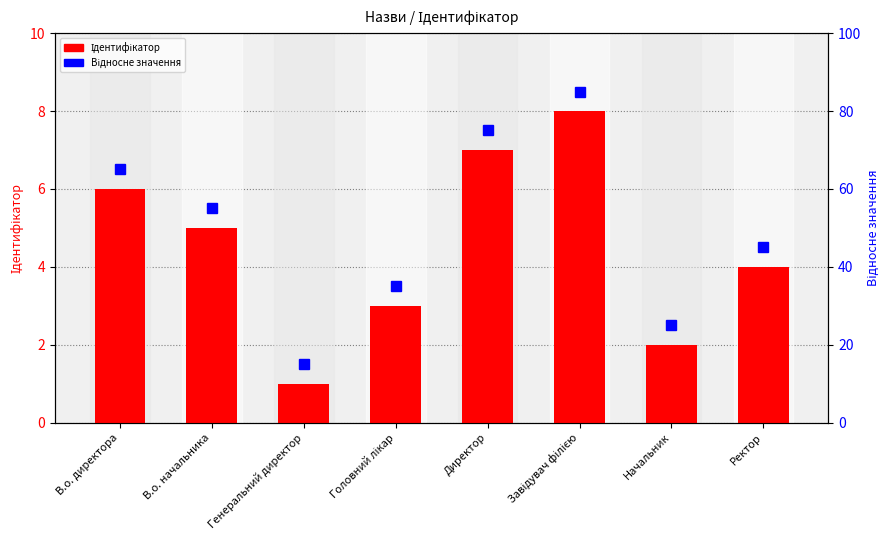

What is the smallest value displayed?

1